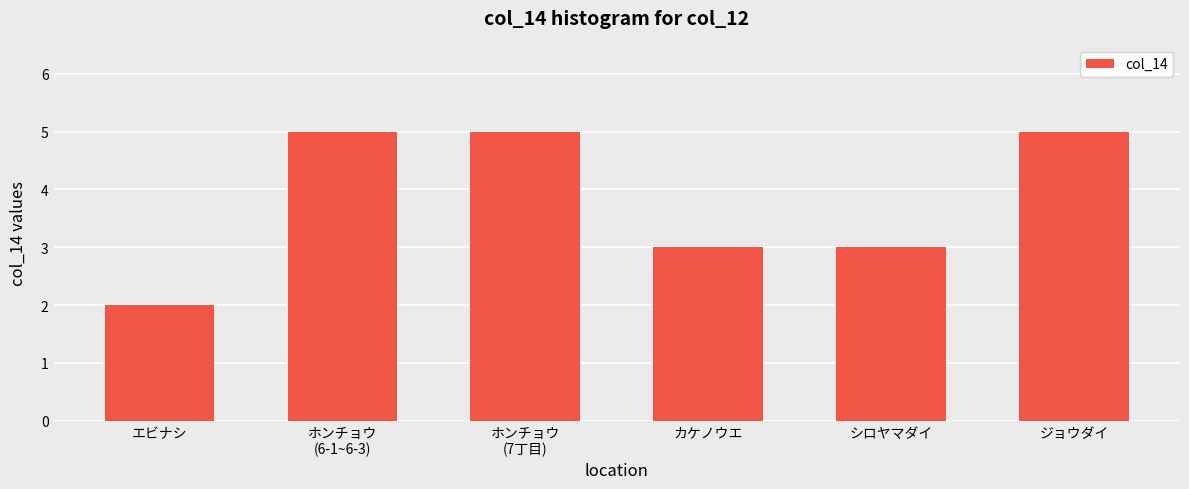

What is the average value?

4